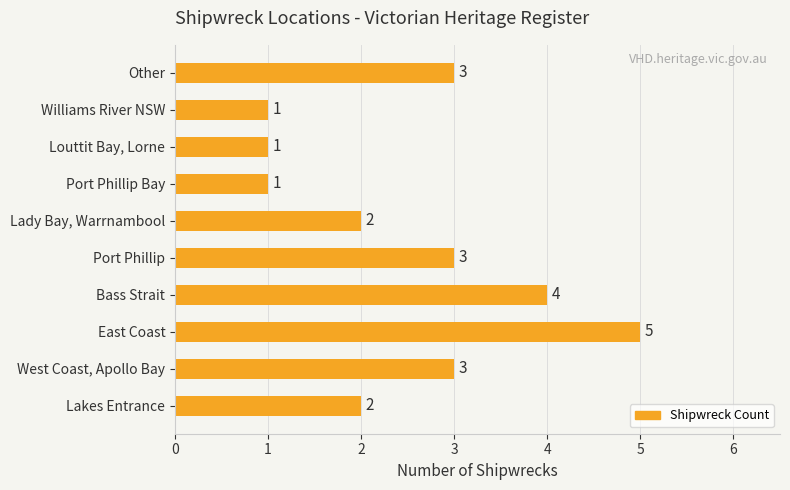

How many values are between 1 and 3?

8